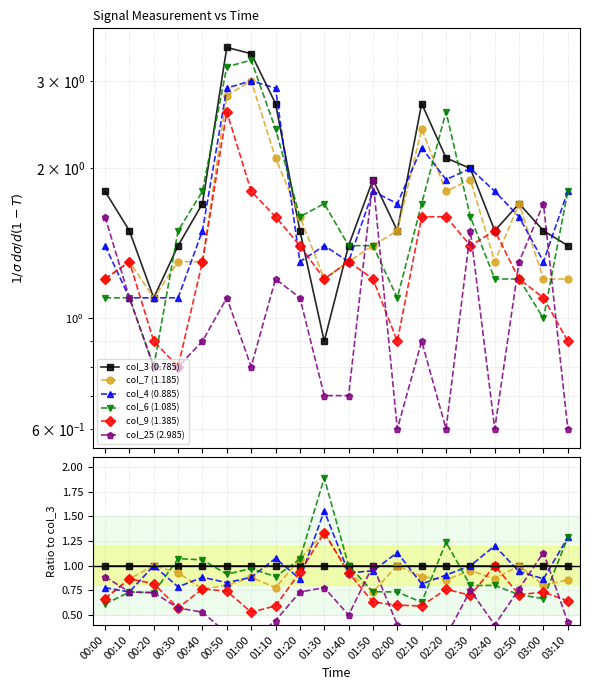

Reading left to right, list all the values displayed in this chart.

col_3 (0.785): 1.0	1.0	1.0	1.0	1.0	1.0	1.0	1.0	1.0	1.0	1.0	1.0	1.0	1.0	1.0	1.0	1.0	1.0	1.0	1.0
col_7 (1.185): 0.7	0.9	1.0	0.9	0.8	0.8	0.9	0.8	1.1	1.3	0.9	0.7	1.0	0.9	0.9	0.9	0.9	1.0	0.8	0.9
col_4 (0.885): 0.8	0.7	1.0	0.8	0.9	0.8	0.9	1.1	0.9	1.6	0.9	0.9	1.1	0.8	0.9	1.0	1.2	0.9	0.9	1.3
col_6 (1.085): 0.6	0.7	0.7	1.1	1.1	0.9	1.0	0.9	1.1	1.9	1.0	0.7	0.7	0.6	1.2	0.8	0.8	0.7	0.7	1.3
col_9 (1.385): 0.7	0.9	0.8	0.6	0.8	0.7	0.5	0.6	0.9	1.3	0.9	0.6	0.6	0.6	0.8	0.7	1.0	0.7	0.7	0.6
col_25 (2.985): 0.9	0.7	0.7	0.6	0.5	0.3	0.2	0.4	0.7	0.8	0.5	1.0	0.4	0.3	0.3	0.8	0.4	0.8	1.1	0.4